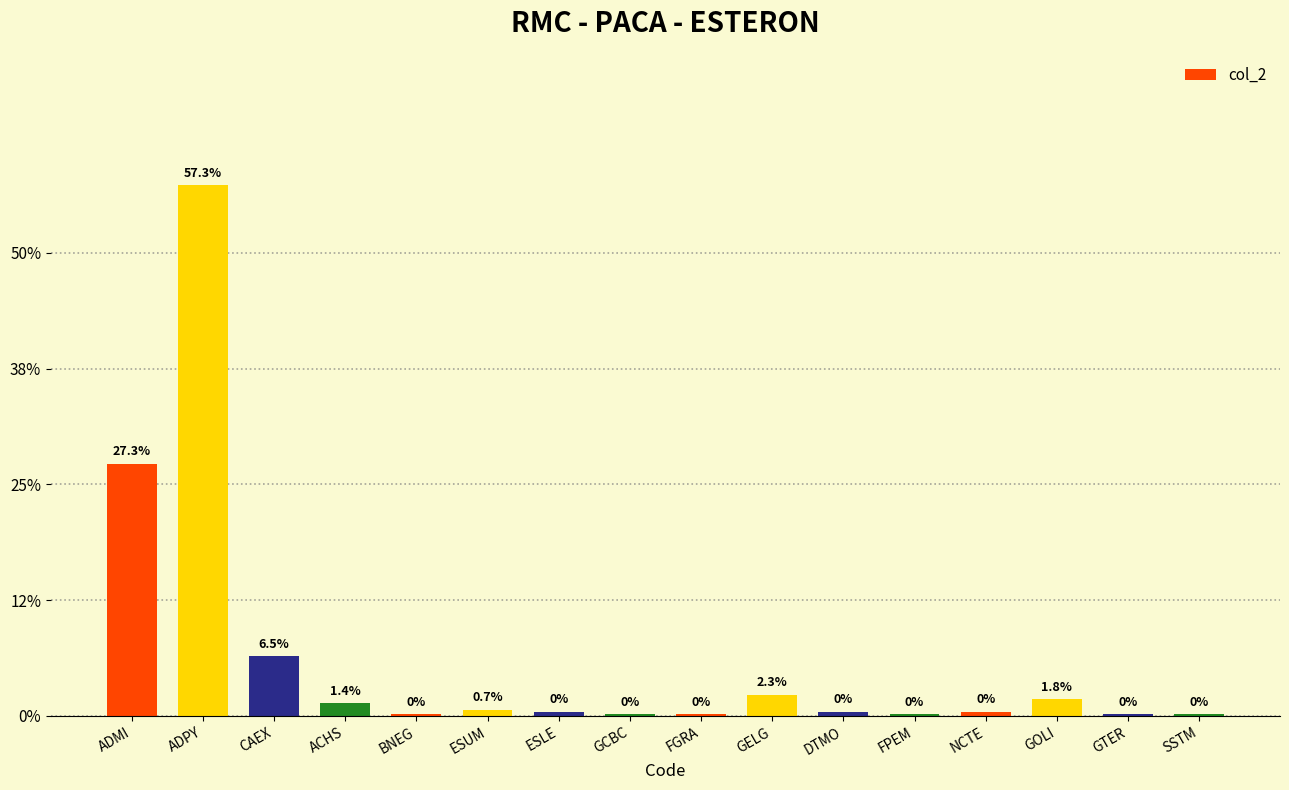

Reading left to right, what are all the values shown in this chart?

ADMI=27.3	ADPY=57.3	CAEX=6.5	ACHS=1.4	BNEG=0.2	ESUM=0.7	ESLE=0.5	GCBC=0.2	FGRA=0.2	GELG=2.3	DTMO=0.5	FPEM=0.2	NCTE=0.5	GOLI=1.8	GTER=0.2	SSTM=0.2